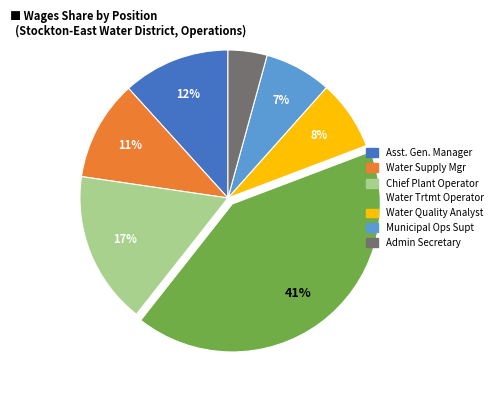

To the nearest percent, what is the difference between the largest and smallest slice percentages?

37%